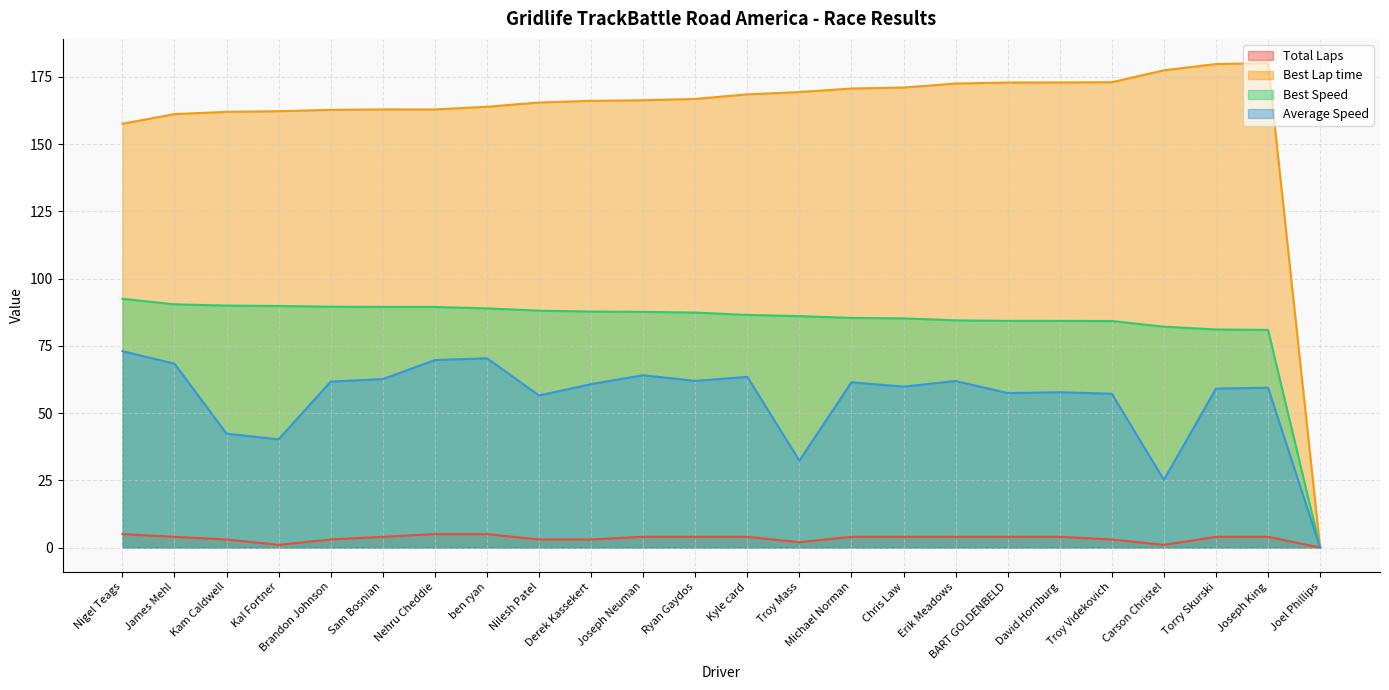

Reading left to right, what are all the values shown in this chart?

Total Laps: Nigel Teags=5.0	James Mehl=4.0	Kam Caldwell=3.0	Kal Fortner=1.0	Brandon Johnson=3.0	Sam Bosnian=4.0	Nehru Cheddie=5.0	ben ryan=5.0	Nilesh Patel=3.0	Derek Kassekert=3.0	Joseph Neuman=4.0	Ryan Gaydos=4.0	Kyle card=4.0	Troy Mass=2.0	Michael Norman=4.0	Chris Law=4.0	Erik Meadows=4.0	BART GOLDENBELD=4.0	David Hornburg=4.0	Troy Videkovich=3.0	Carson Christel=1.0	Torry Skurski=4.0	Joseph King=4.0	Joel Phillips=0.0
Best Lap time: Nigel Teags=157.6	James Mehl=161.1	Kam Caldwell=162.0	Kal Fortner=162.2	Brandon Johnson=162.7	Sam Bosnian=162.9	Nehru Cheddie=162.9	ben ryan=163.9	Nilesh Patel=165.5	Derek Kassekert=166.1	Joseph Neuman=166.3	Ryan Gaydos=166.8	Kyle card=168.5	Troy Mass=169.4	Michael Norman=170.7	Chris Law=171.0	Erik Meadows=172.5	BART GOLDENBELD=172.9	David Hornburg=172.9	Troy Videkovich=173.0	Carson Christel=177.4	Torry Skurski=179.8	Joseph King=180.1	Joel Phillips=0.0
Best Speed: Nigel Teags=92.5	James Mehl=90.4	Kam Caldwell=90.0	Kal Fortner=89.8	Brandon Johnson=89.5	Sam Bosnian=89.5	Nehru Cheddie=89.5	ben ryan=88.9	Nilesh Patel=88.1	Derek Kassekert=87.7	Joseph Neuman=87.6	Ryan Gaydos=87.4	Kyle card=86.5	Troy Mass=86.0	Michael Norman=85.4	Chris Law=85.2	Erik Meadows=84.5	BART GOLDENBELD=84.3	David Hornburg=84.3	Troy Videkovich=84.2	Carson Christel=82.1	Torry Skurski=81.1	Joseph King=80.9	Joel Phillips=0.0
Average Speed: Nigel Teags=73.0	James Mehl=68.4	Kam Caldwell=42.3	Kal Fortner=40.3	Brandon Johnson=61.7	Sam Bosnian=62.6	Nehru Cheddie=69.7	ben ryan=70.4	Nilesh Patel=56.5	Derek Kassekert=60.8	Joseph Neuman=64.1	Ryan Gaydos=62.0	Kyle card=63.5	Troy Mass=32.3	Michael Norman=61.5	Chris Law=59.8	Erik Meadows=61.9	BART GOLDENBELD=57.4	David Hornburg=57.7	Troy Videkovich=57.2	Carson Christel=25.2	Torry Skurski=59.1	Joseph King=59.4	Joel Phillips=0.0